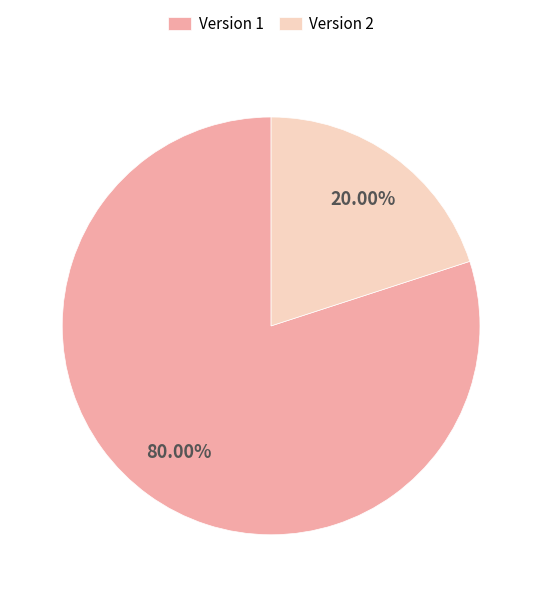

Which has a higher value, Version 1 or Version 2?

Version 1